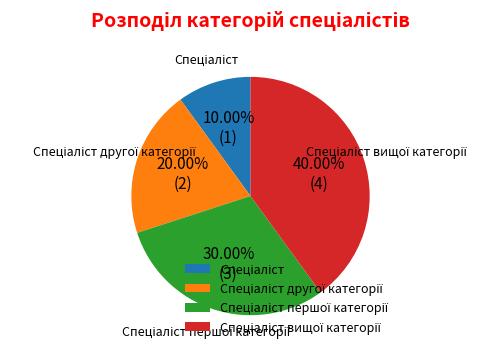

Count the number of slices in the pie.

4